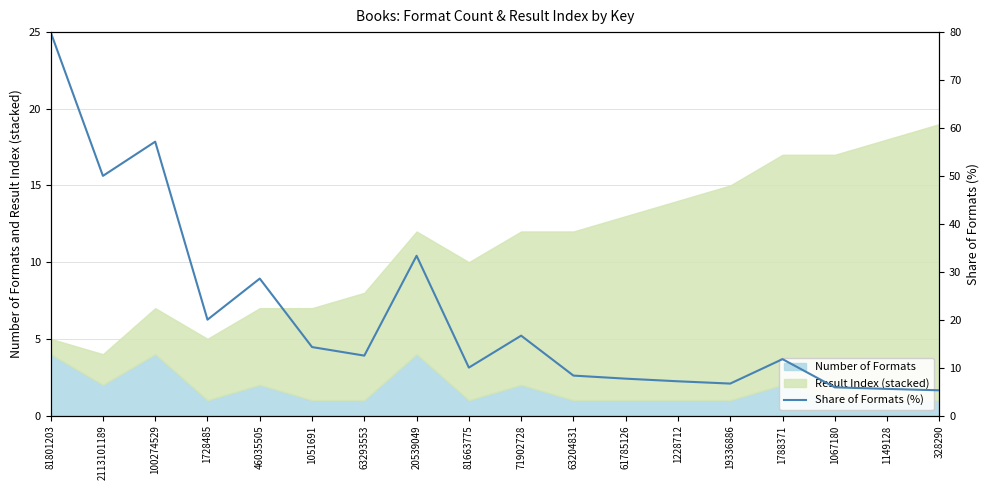

True or false: there are more than 1 points higher than both neighbors.

True